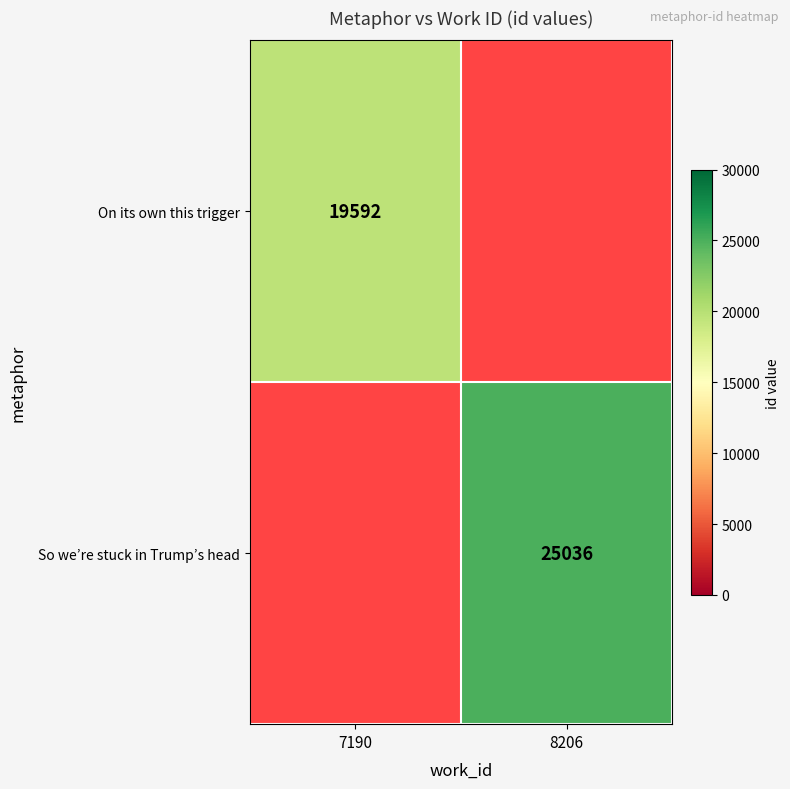

True or false: On its own this trigger has a value of 26683 at 7190.

False